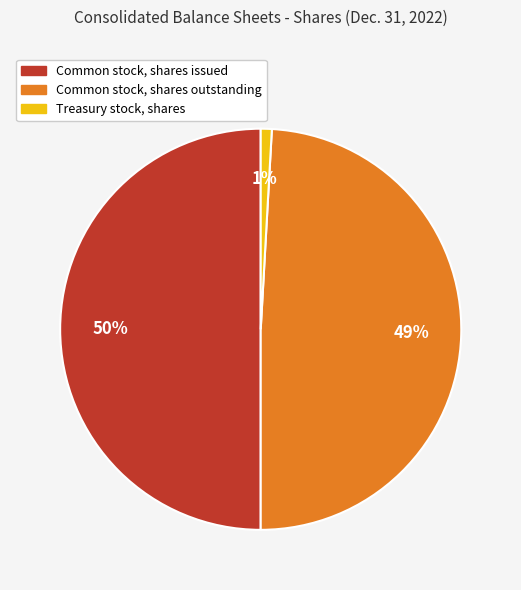

Rank the categories by value from highest to lowest.

Common stock, shares issued, Common stock, shares outstanding, Treasury stock, shares